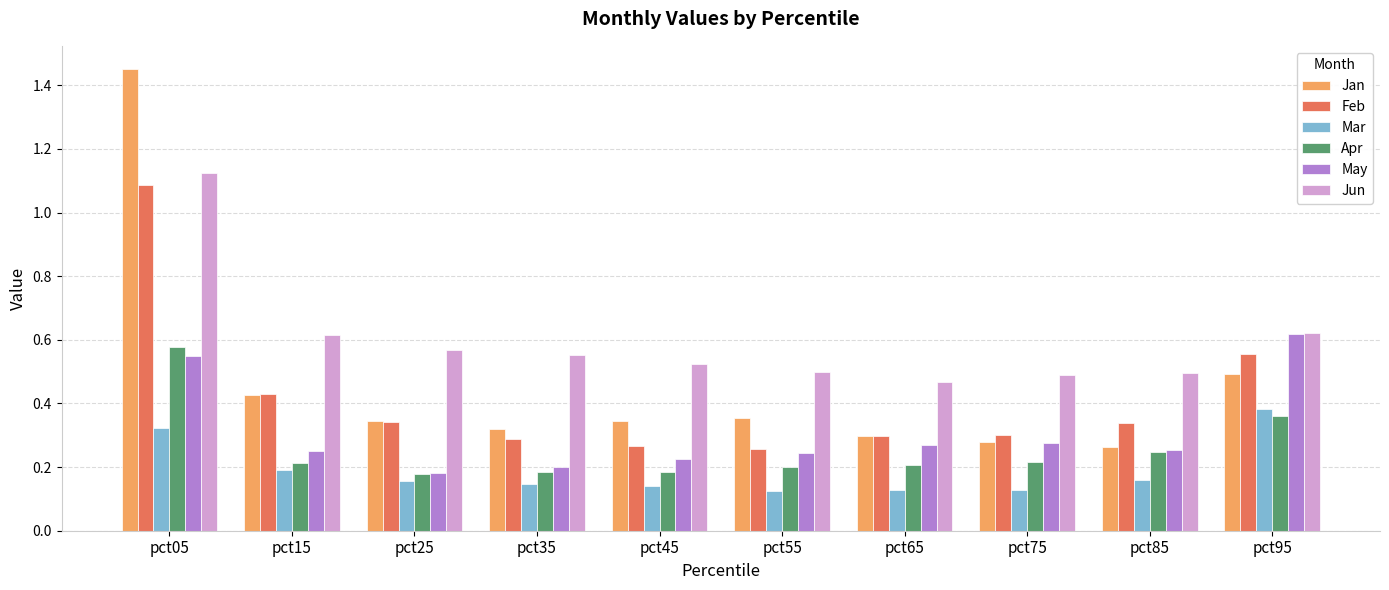

Which label corresponds to the largest value in the chart?

pct05